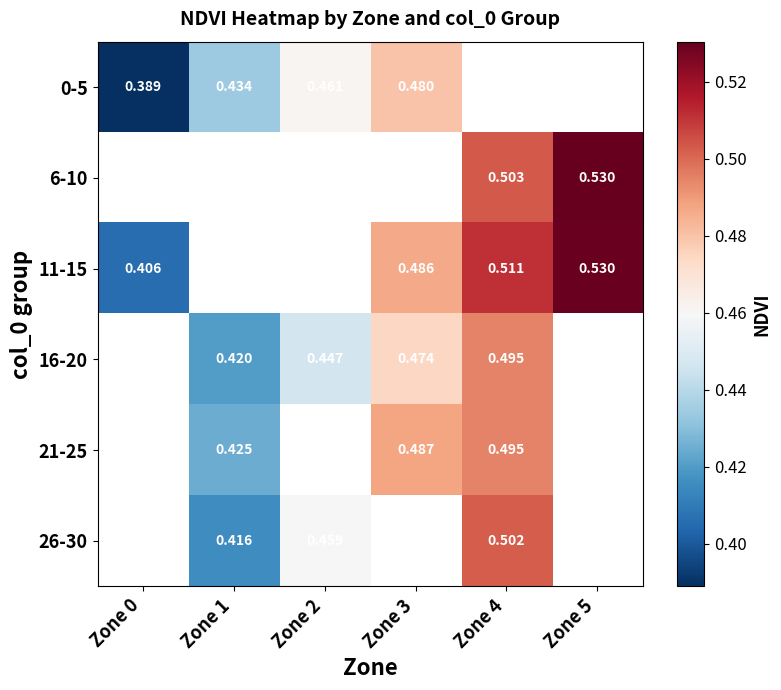

At how many categories does at least one series exceed 0?

6